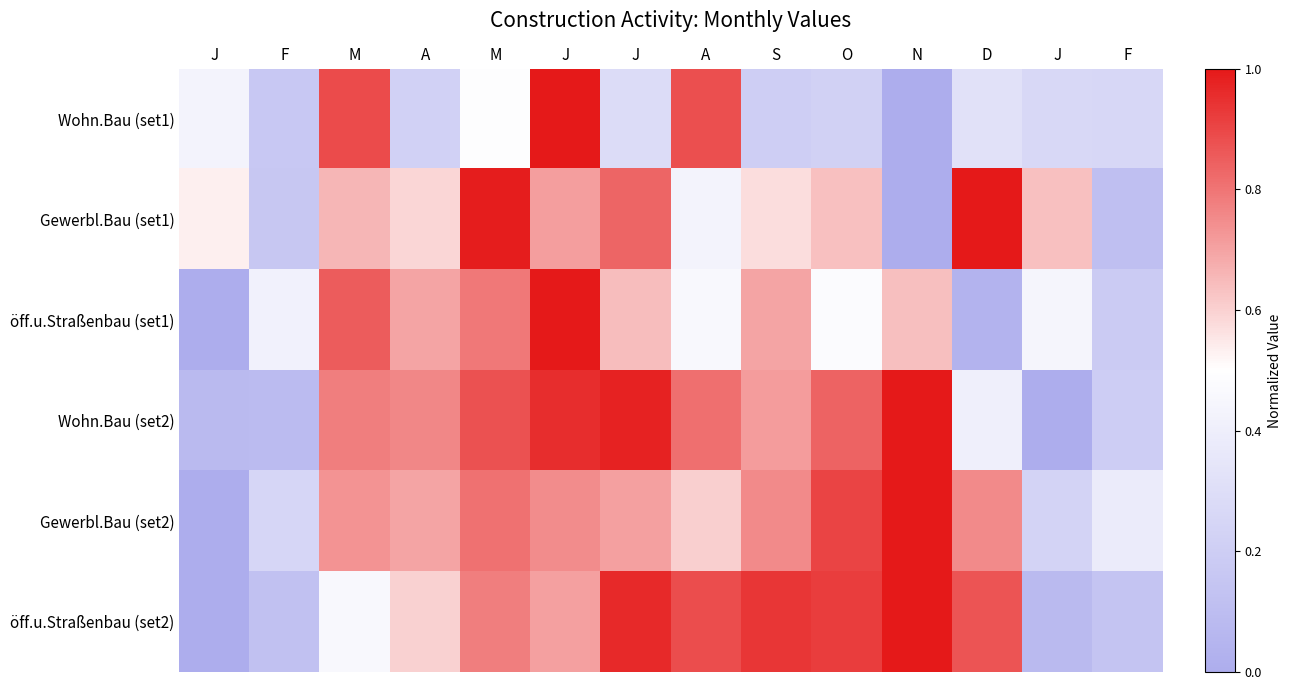

Which label corresponds to the smallest value in the chart?

N